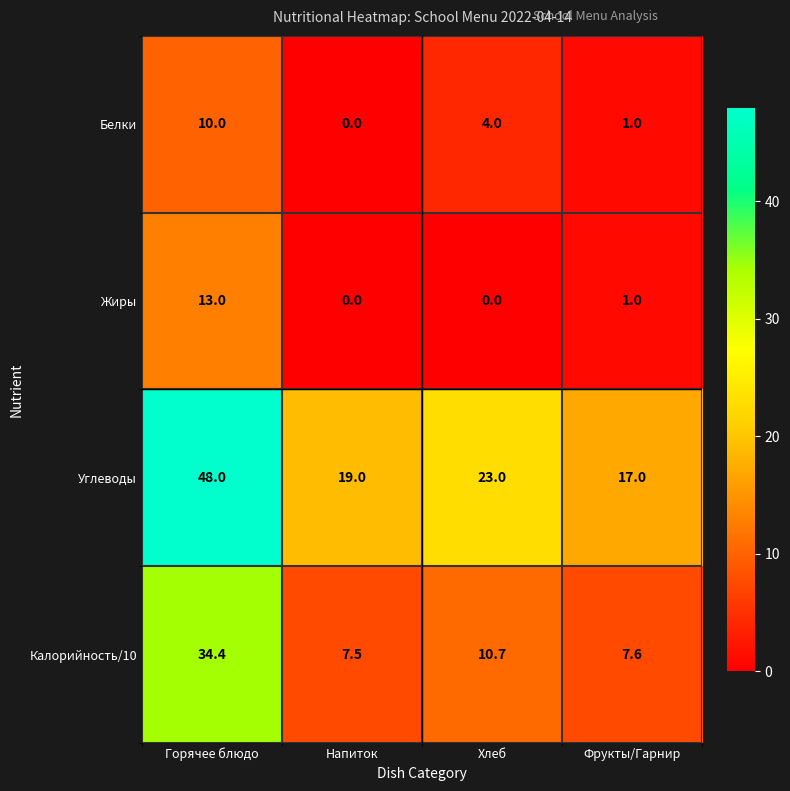

At which category does the chart reach its peak across all series?

Горячее блюдо